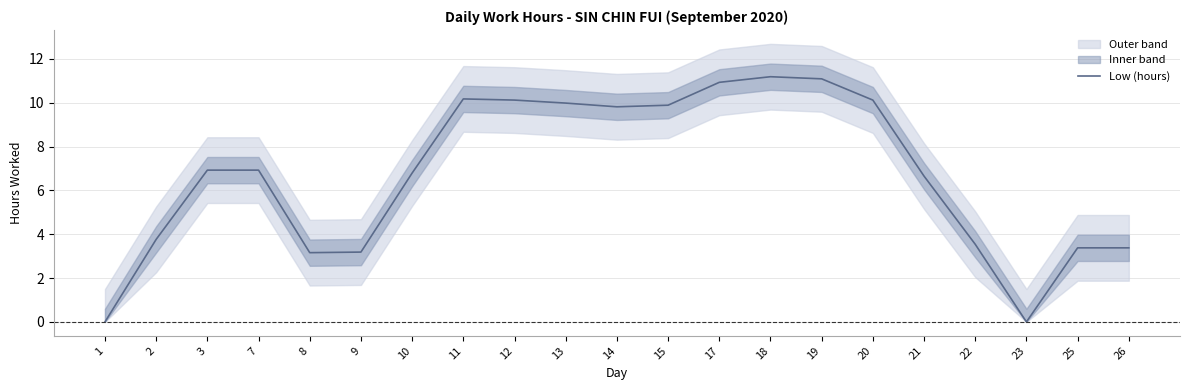

What is the value of the 15th point from the left?

11.1